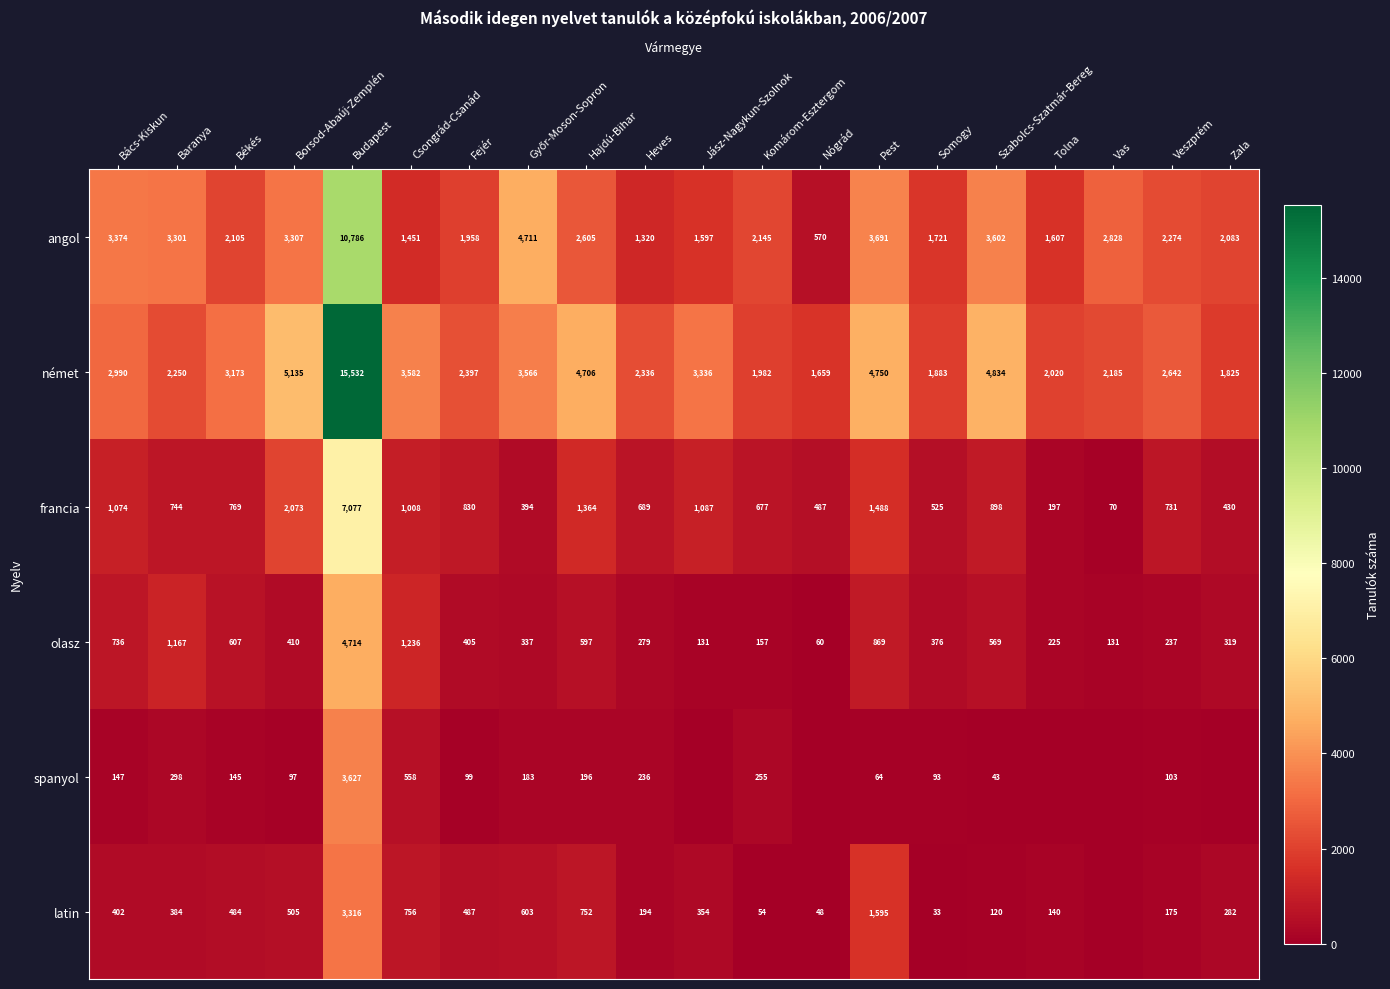

At which category is the sum across all series the highest?

Budapest